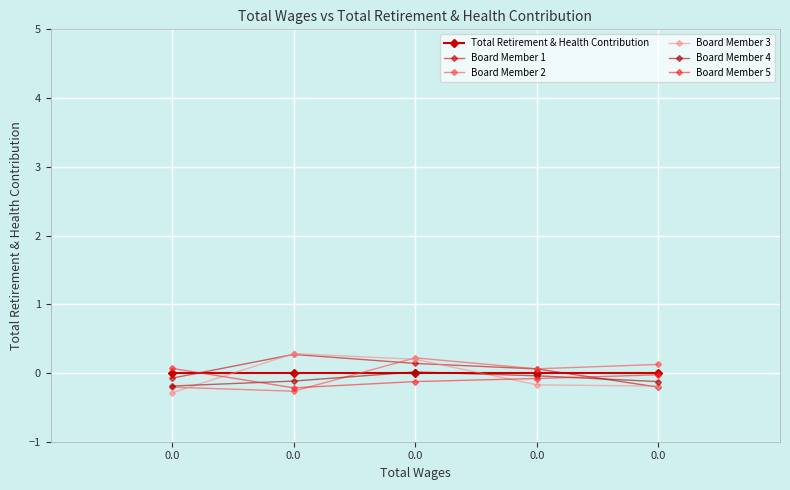

How many lines are shown in the chart?

6